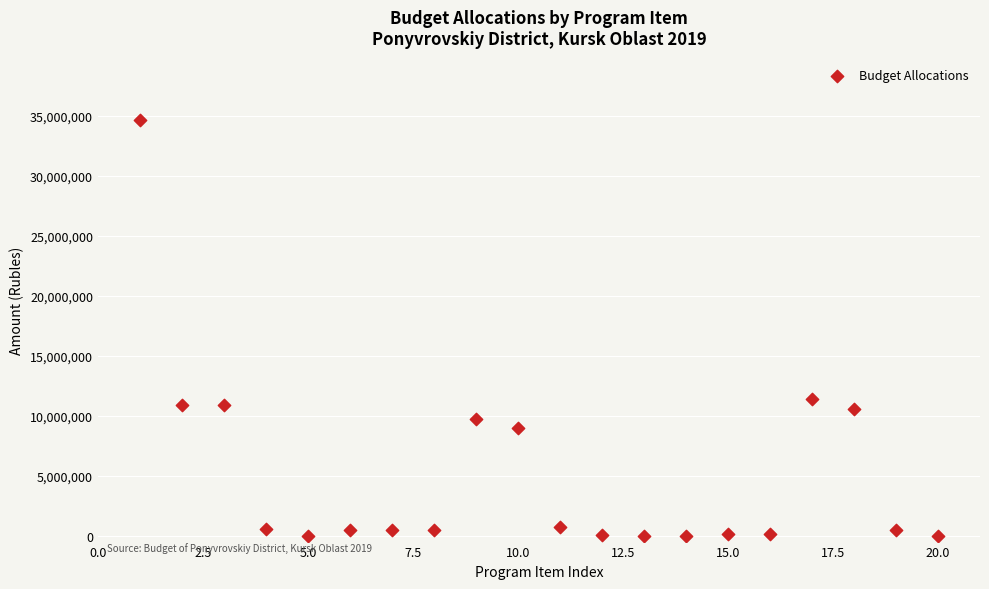

What is the range of X values (max minus min)?

19